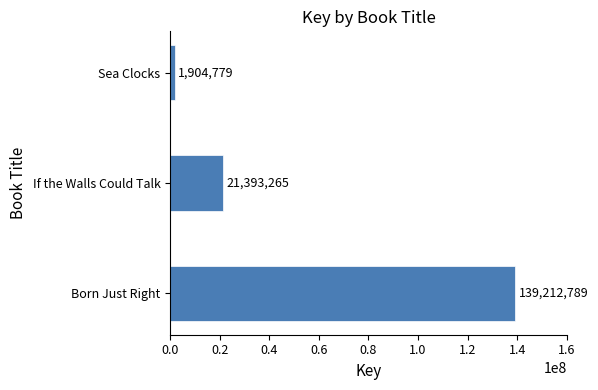

Reading bottom to top, list all the values displayed in this chart.

Born Just Right=139212789	If the Walls Could Talk=21393265	Sea Clocks=1904779